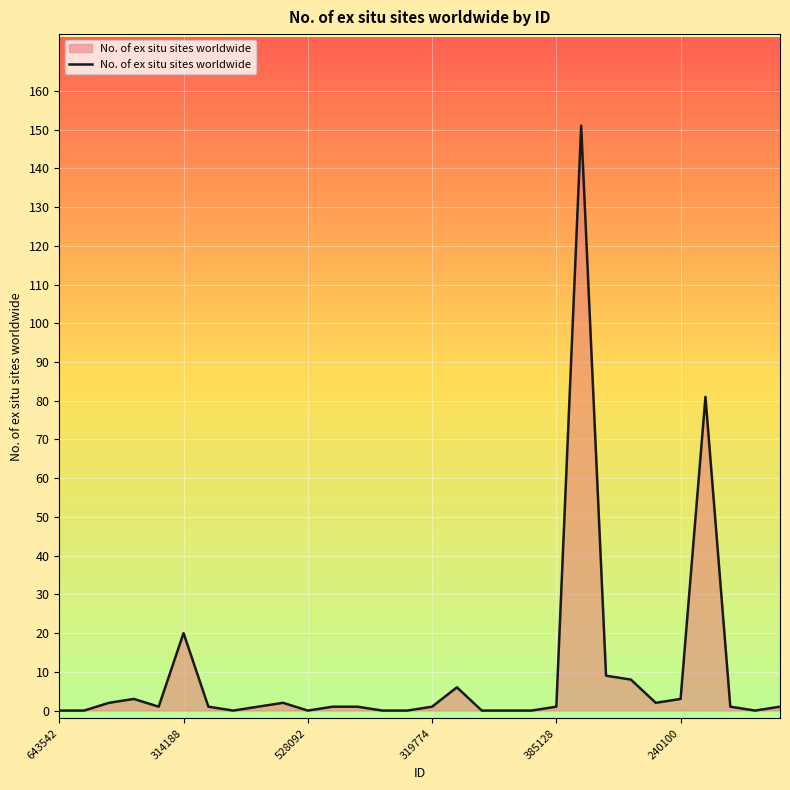

True or false: the data has more than 0 interior local peaks.

True